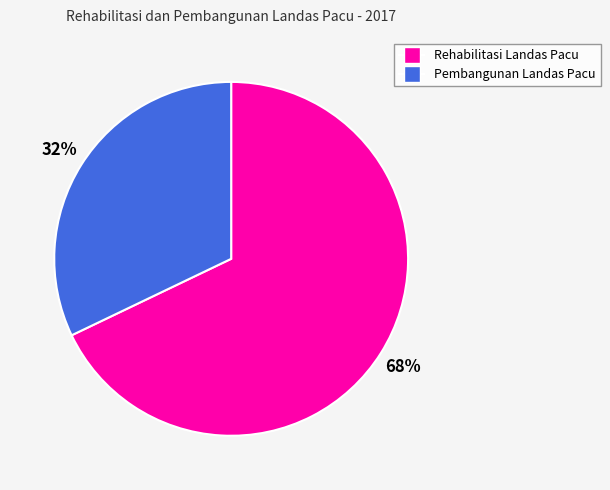

Combined, do Pembangunan Landas Pacu and Rehabilitasi Landas Pacu account for over 50%?

Yes